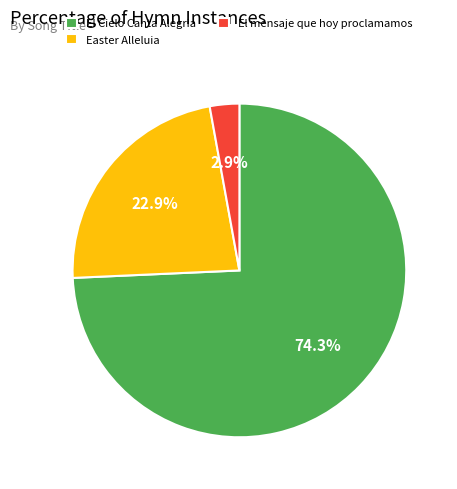

To the nearest percent, what is the combined percentage of Easter Alleluia and El Cielo Canta Alegria?

97%